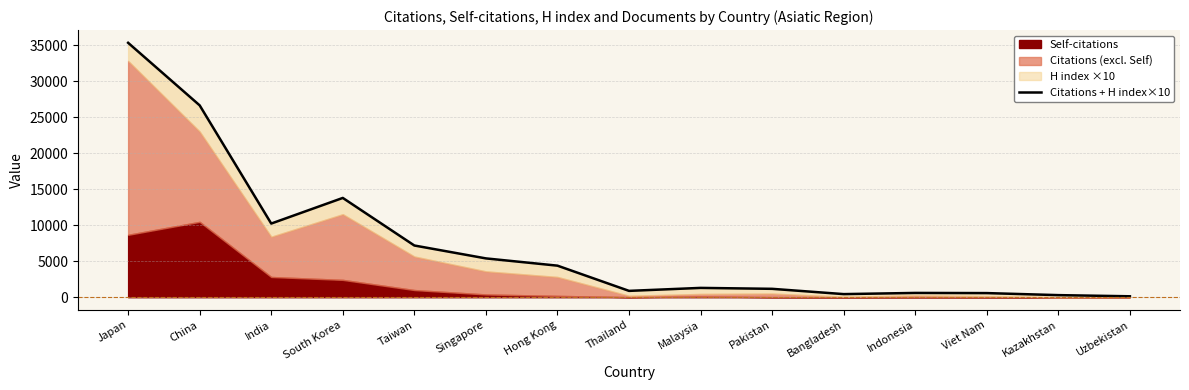

How many values are below 1295?

7